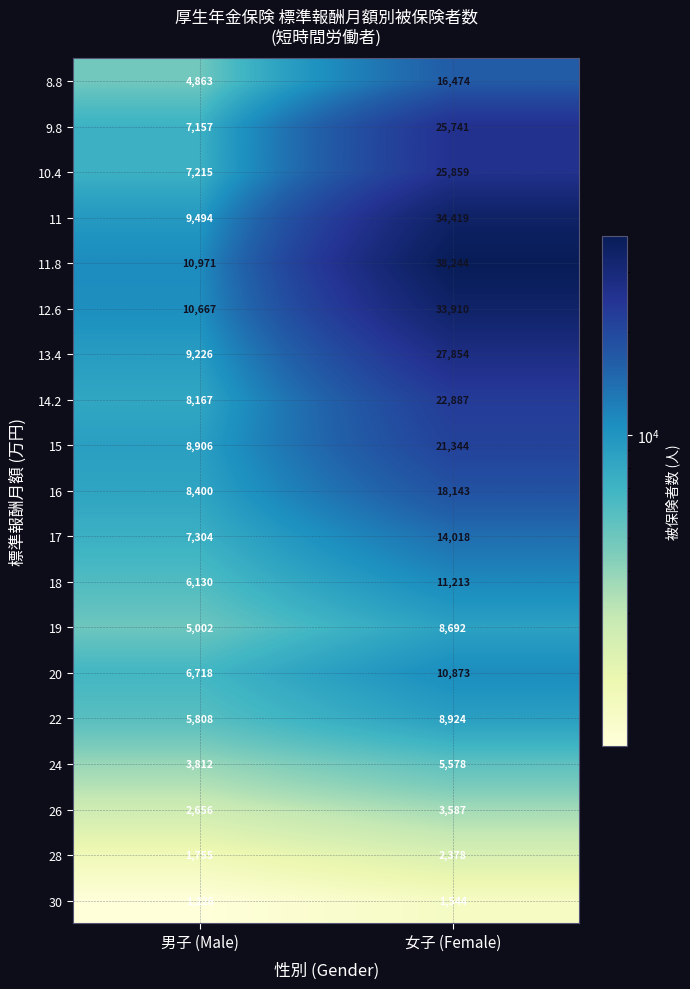

List the series in order of their peak value, lowest first.

30, 28, 26, 24, 19, 22, 20, 18, 17, 8.8, 16, 15, 14.2, 9.8, 10.4, 13.4, 12.6, 11, 11.8